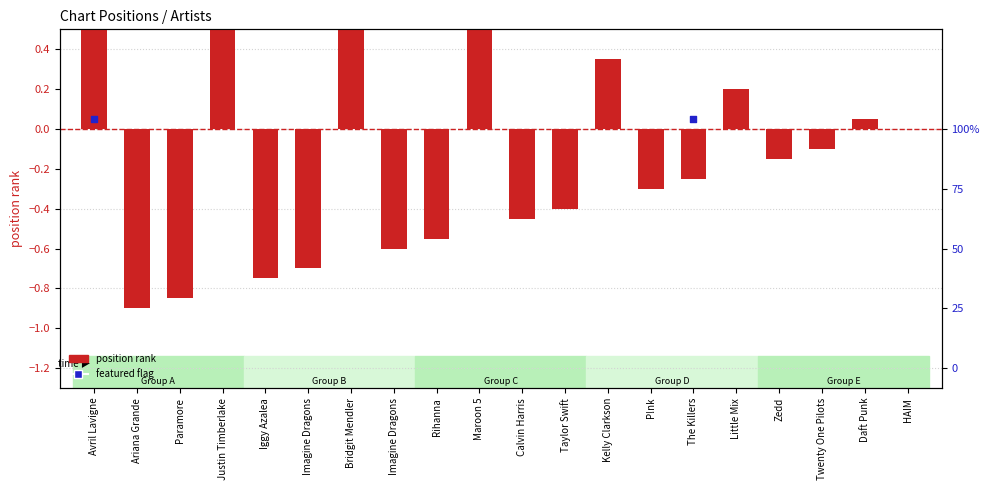

Which series has the largest total across all categories?

featured flag